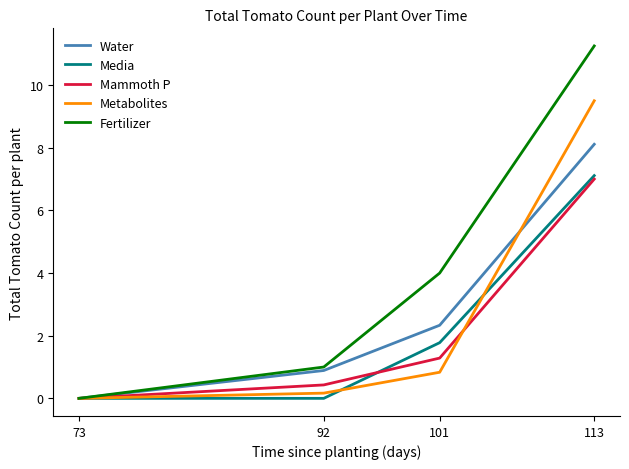

Count the number of data series in this chart.

5